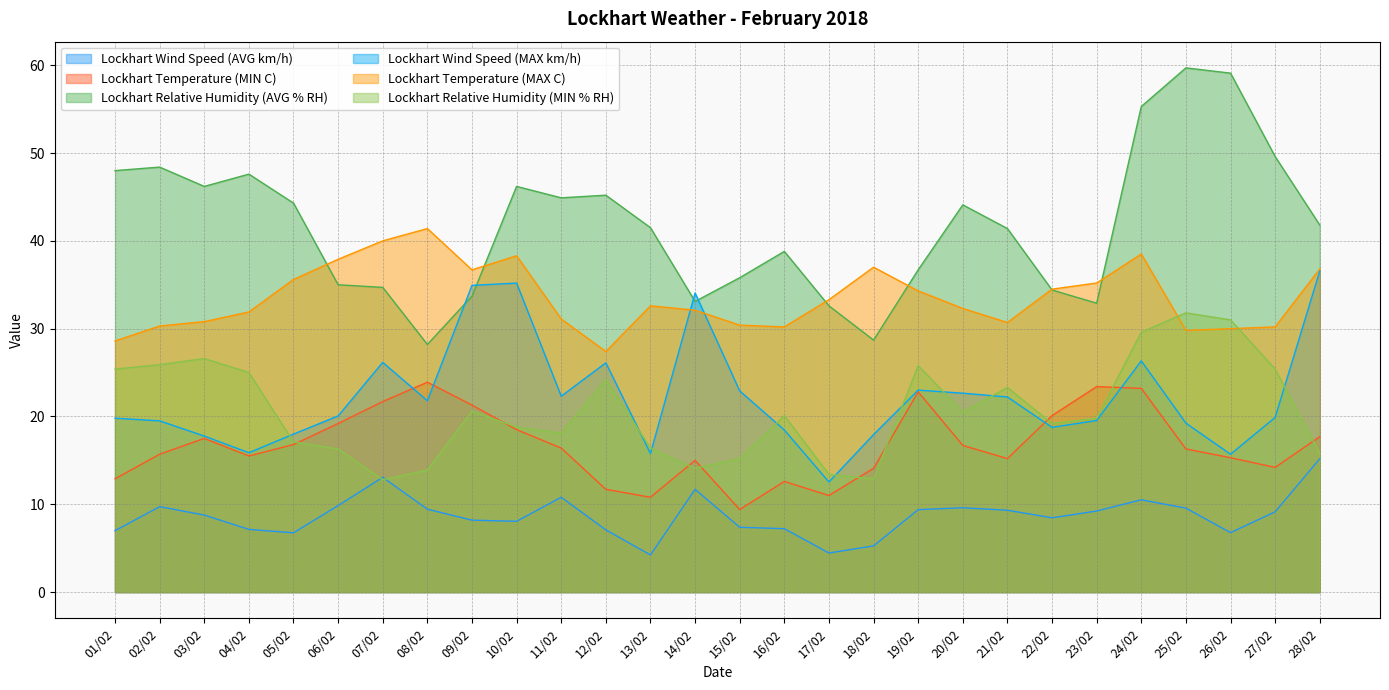

At which label does Lockhart Wind Speed (AVG km/h) first exceed 9?

02/02